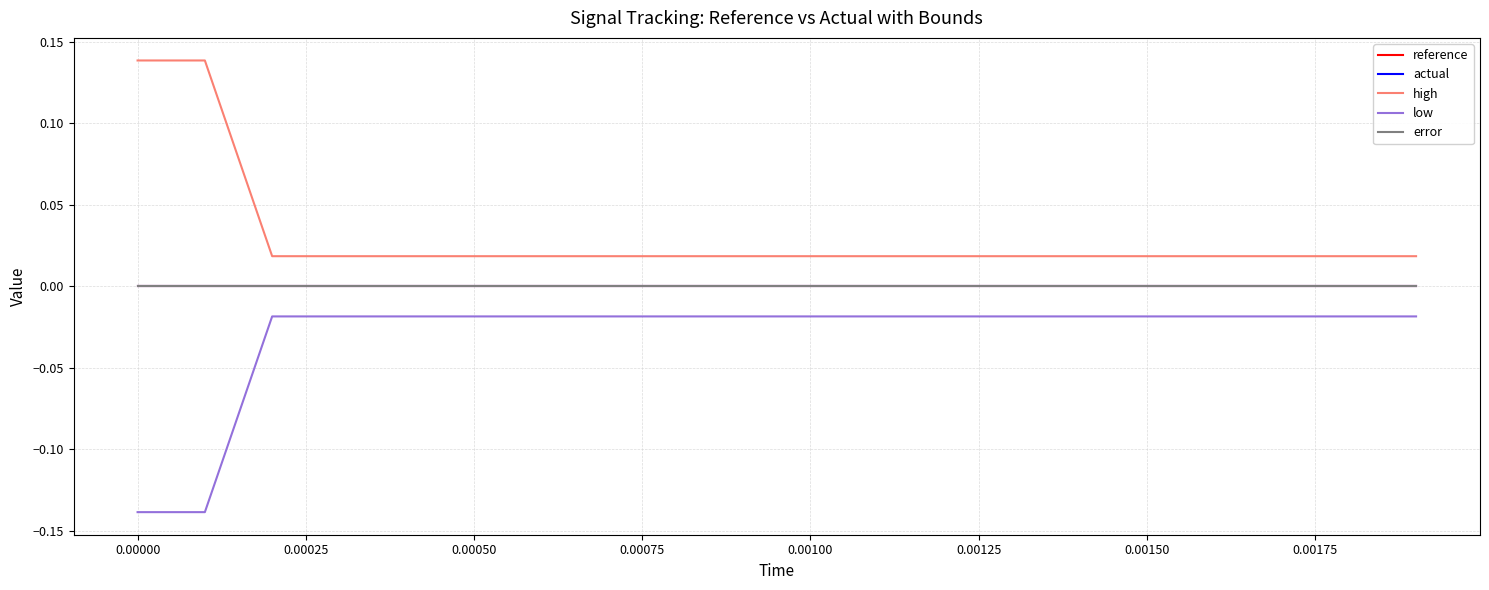

Is this an area chart (filled region under the line)?

No